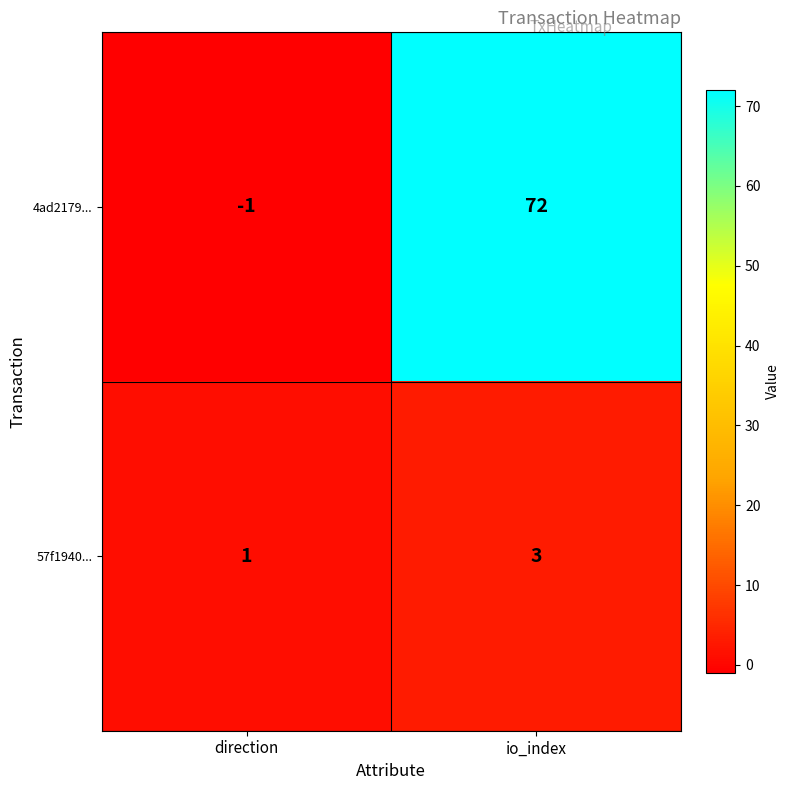

Reading right to left, list all the values displayed in this chart.

4ad2179...: 72	-1
57f1940...: 3	1